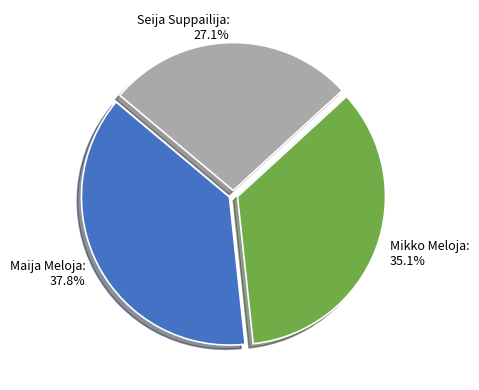

What percentage is NOT represented by Mikko Meloja?

64.9%